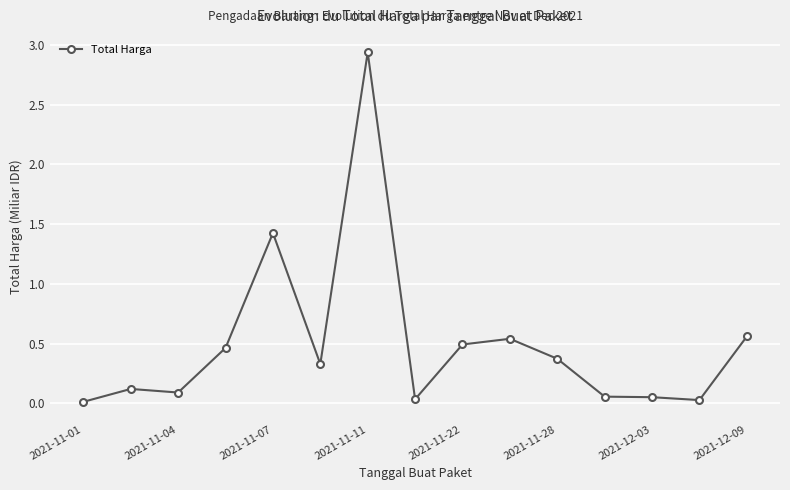

Is this an area chart (filled region under the line)?

No